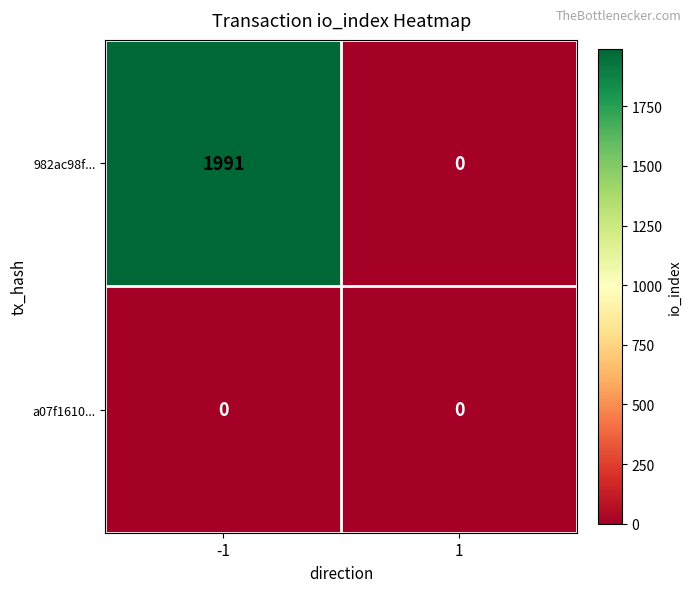

Between -1 and 1, which series saw the biggest shift?

982ac98f...